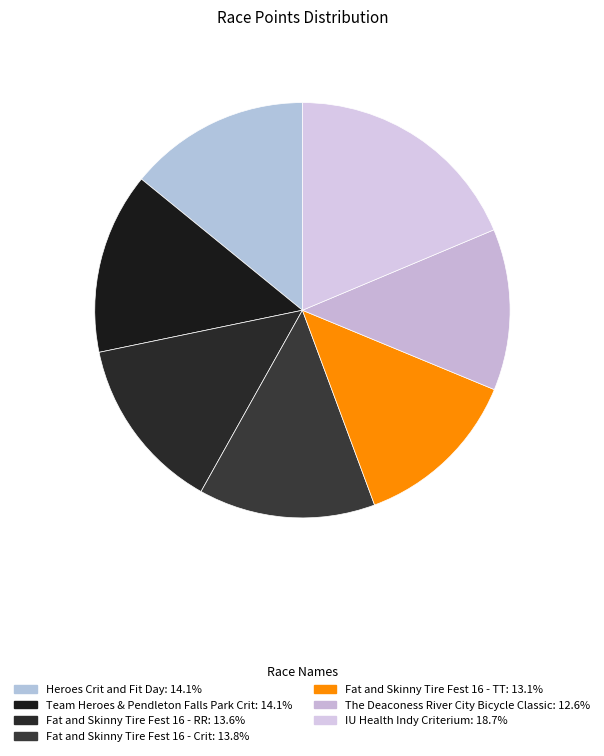

How many slices are in this pie chart?

7